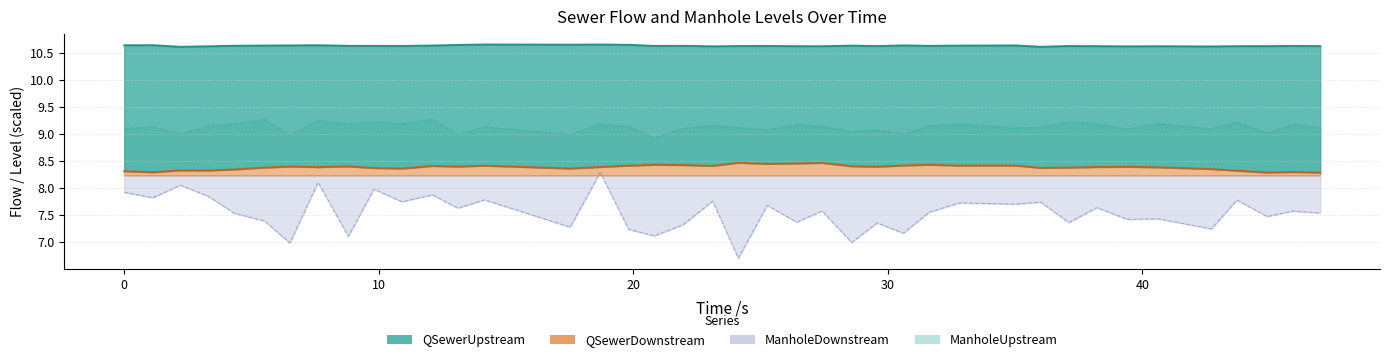

True or false: QSewerDownstream has more than 1 points higher than both neighbors.

True